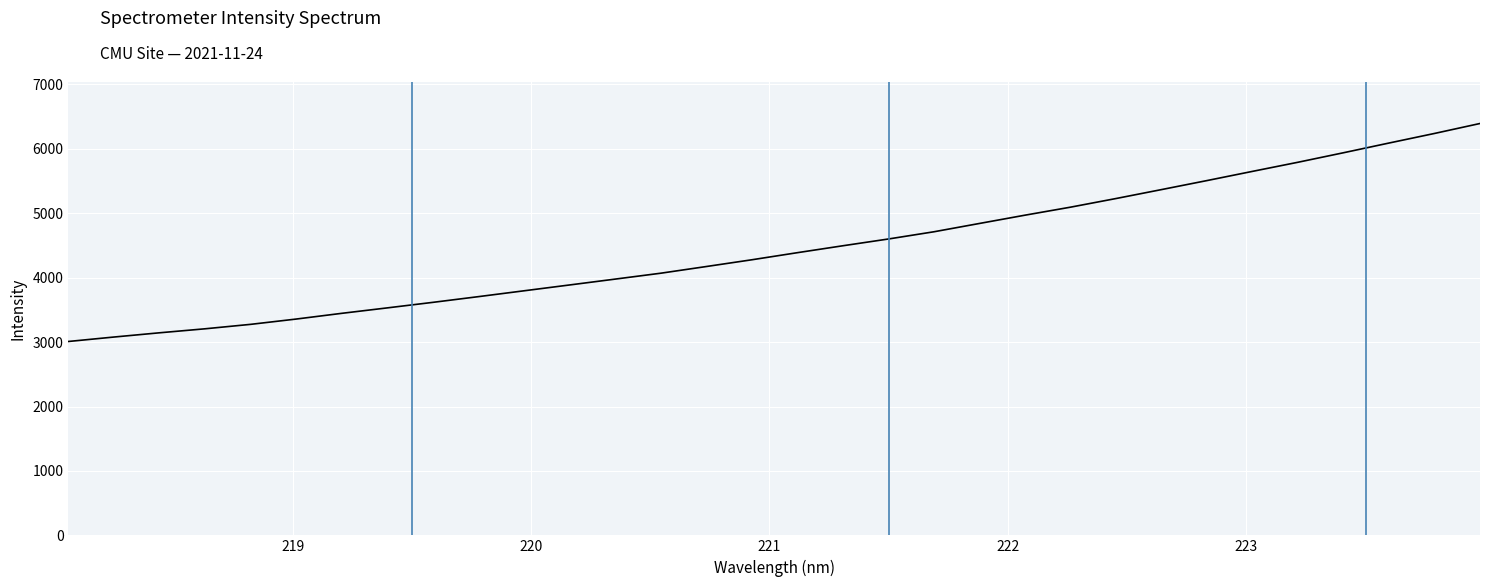

Does the chart display data point markers on the line(s)?

No